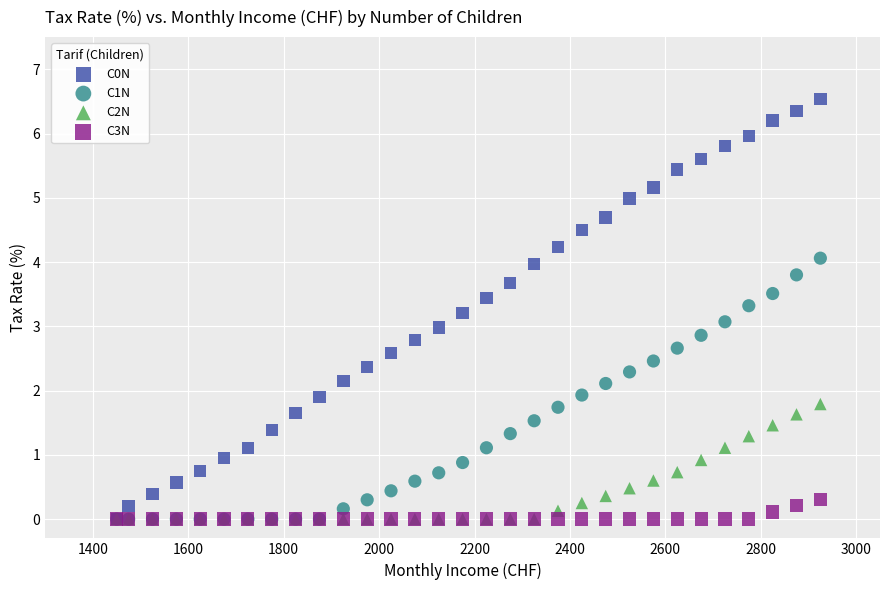

What are all the series names shown in the legend?

C0N, C1N, C2N, C3N